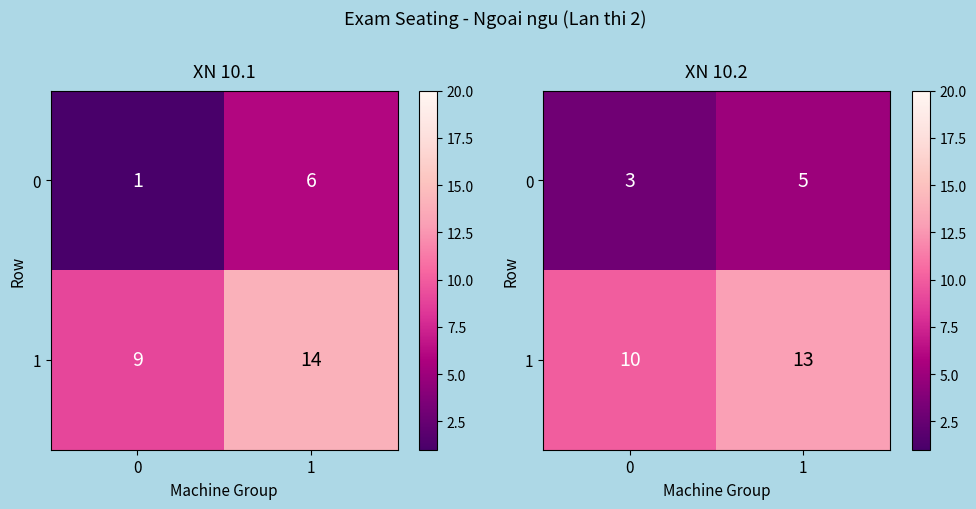

What is the average value of the 0 series?

4